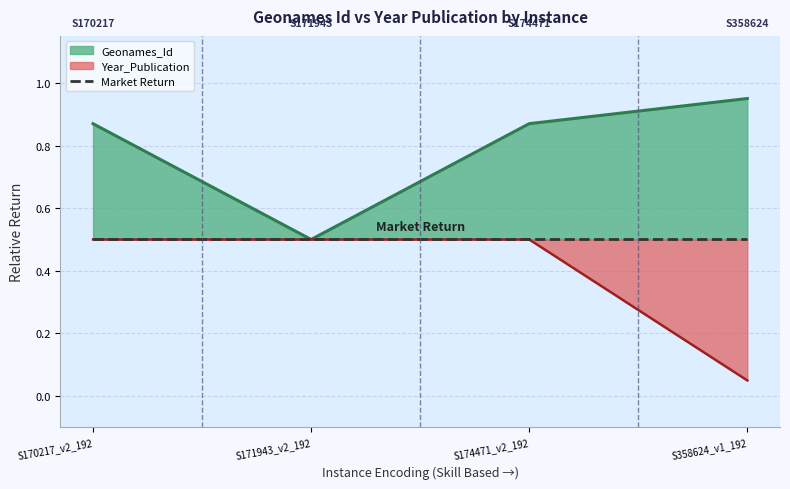

How many Geonames_Id values are between 0 and 1?

4